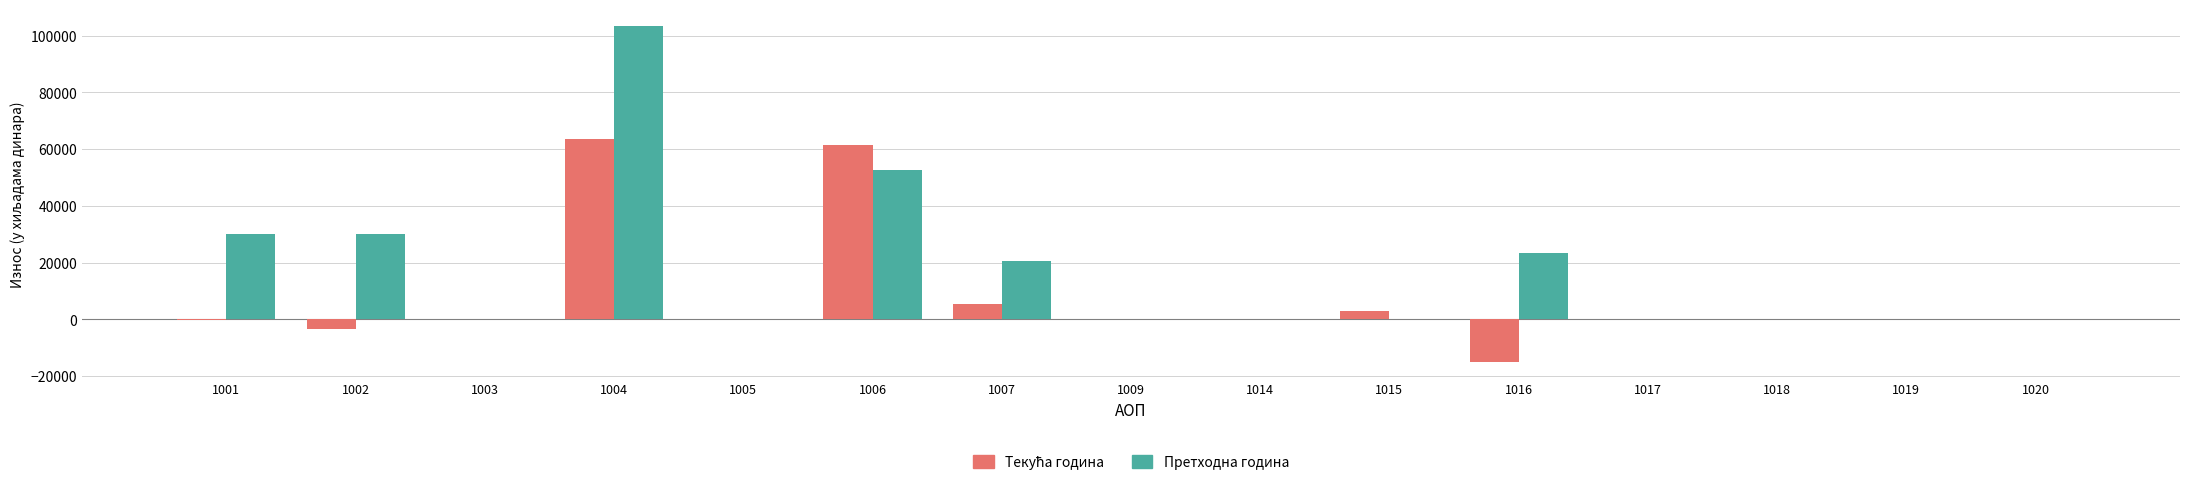

What is the maximum value for Претходна година?

103340